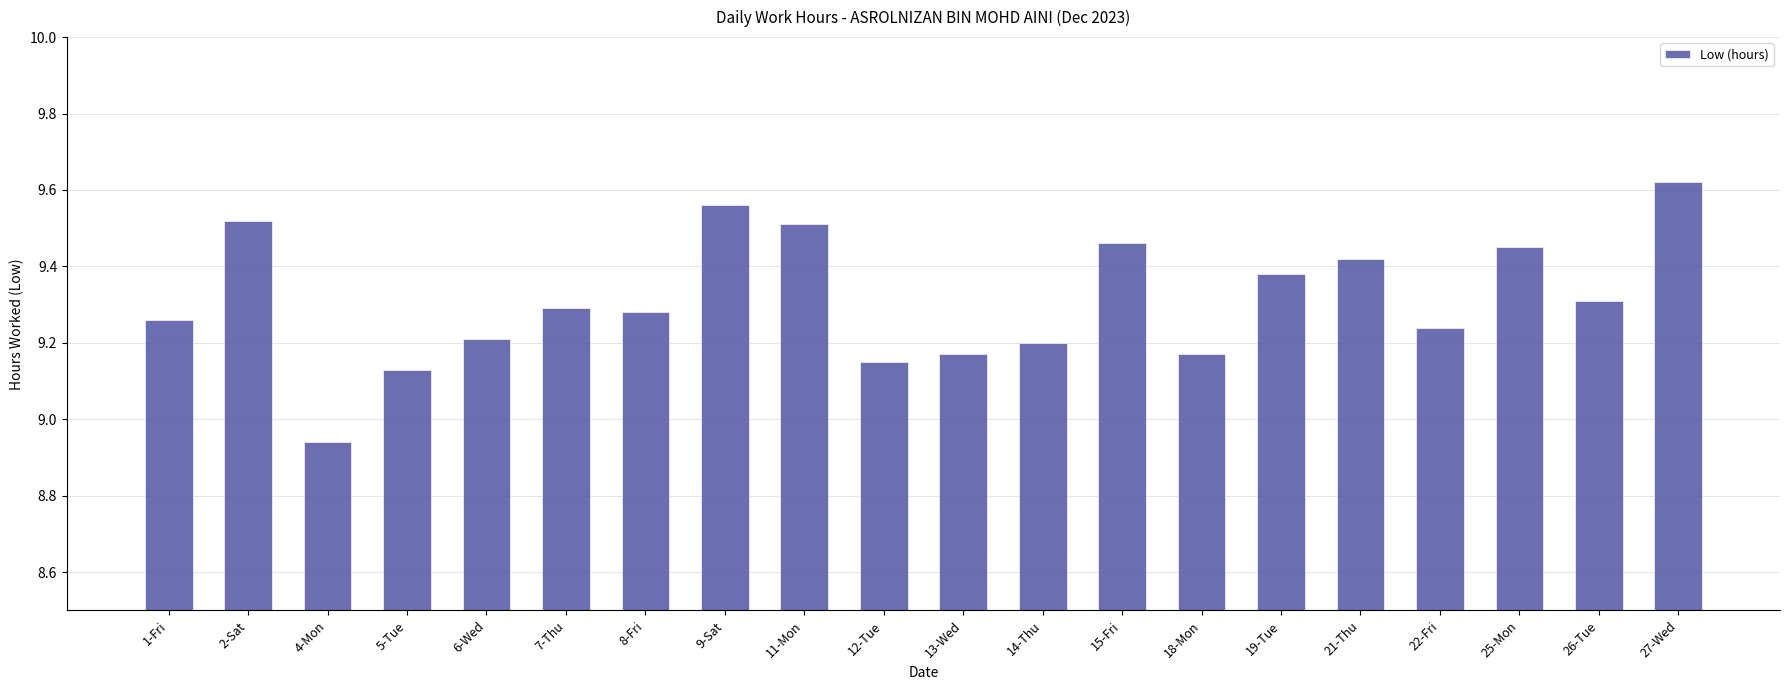

How many bars are there in total?

20